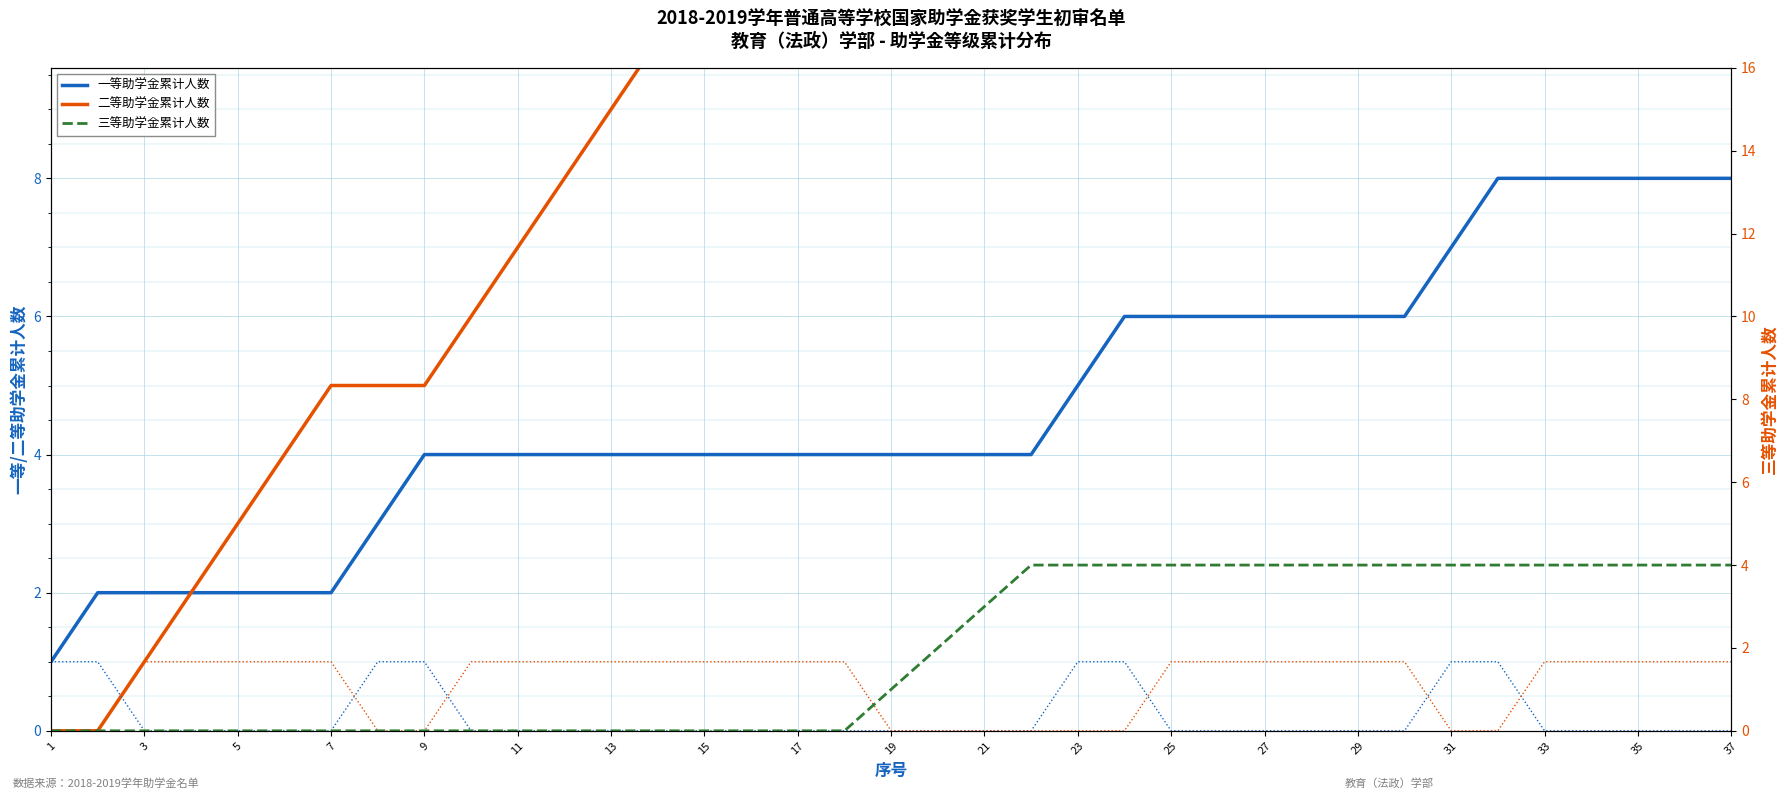

What is the value of the 二等助学金累计人数 point at the 15th from the left?

11